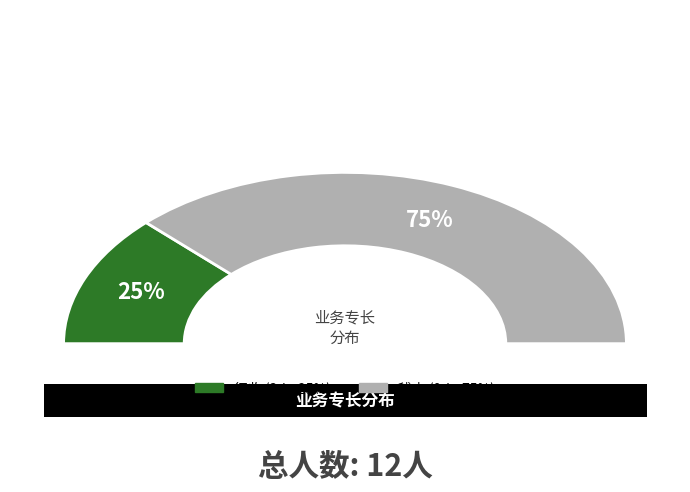

Rank the categories by value from highest to lowest.

稽查, 征收